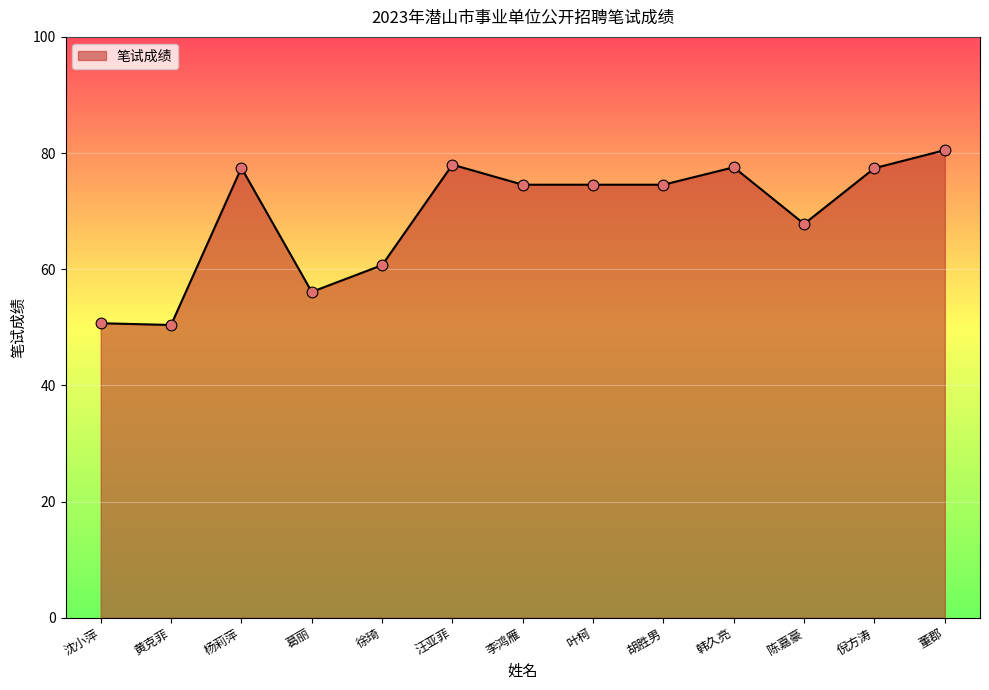

Which has a higher value, 董郡 or 倪方涛?

董郡